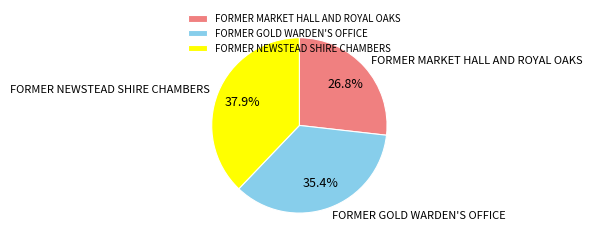

Is the sum of FORMER GOLD WARDEN'S OFFICE and FORMER MARKET HALL AND ROYAL OAKS greater than half?

Yes